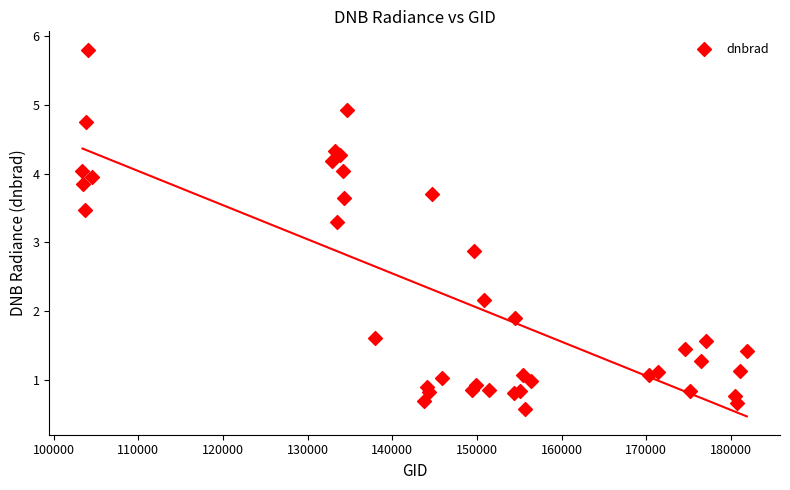

What Y value in the scatter plot is closest to 3?

2.9